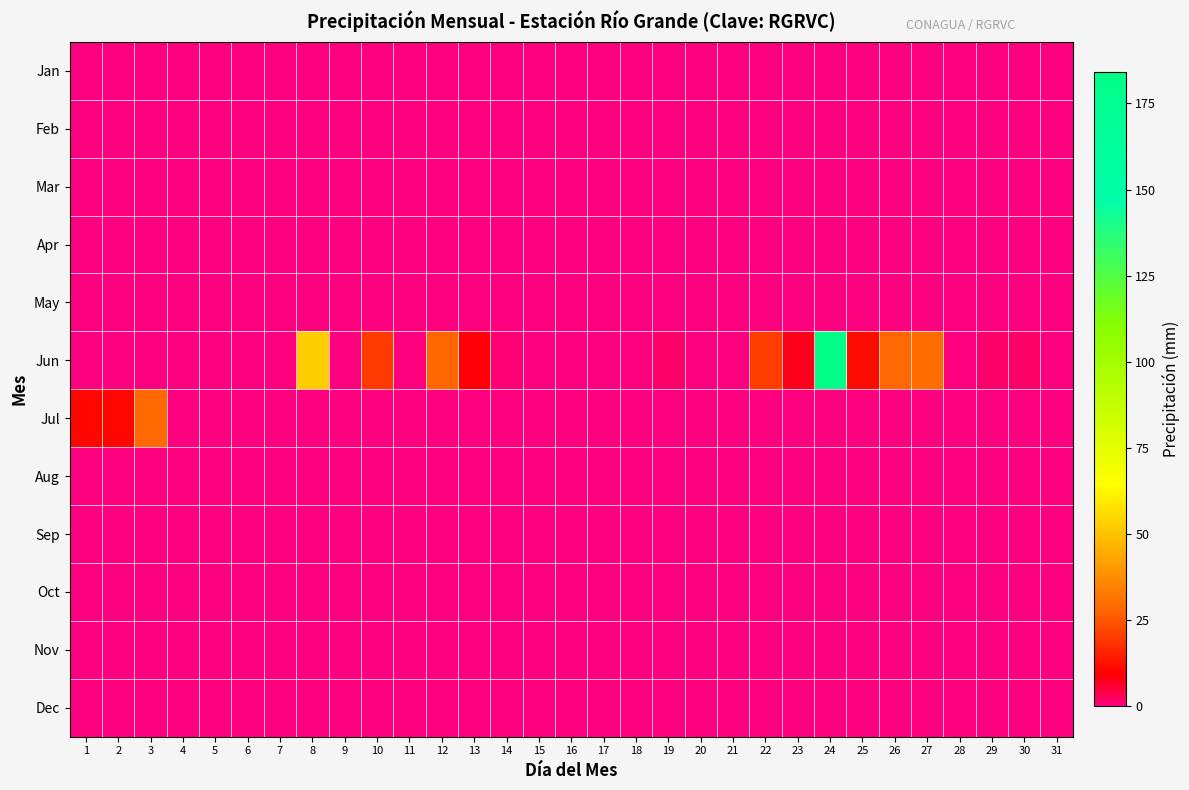

At which category is the sum across all series the highest?

24